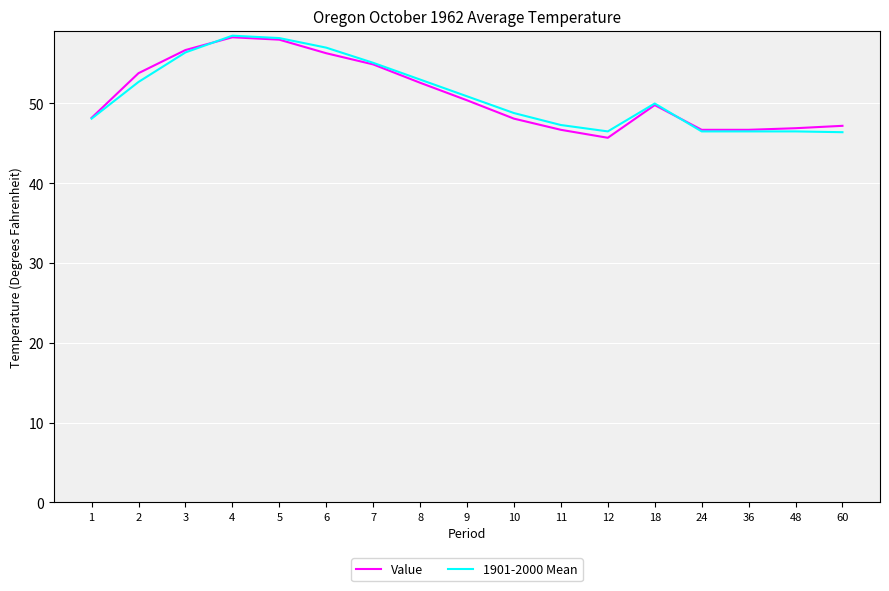

Does the chart display data point markers on the line(s)?

No